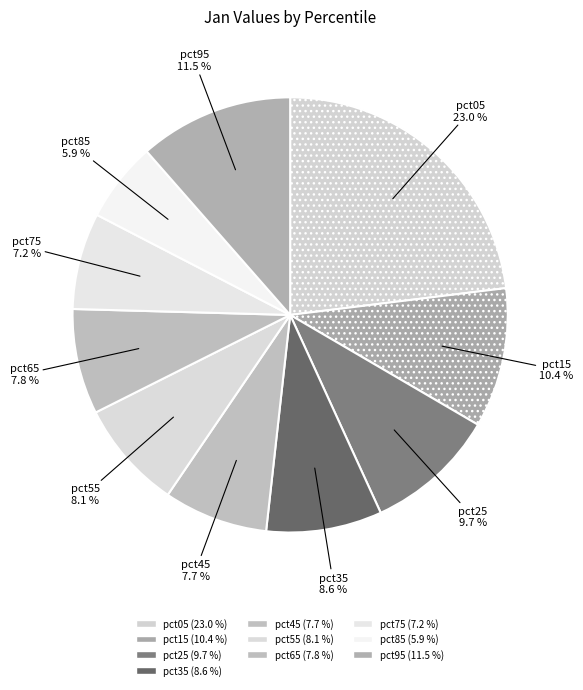

How many segments does this pie chart have?

10